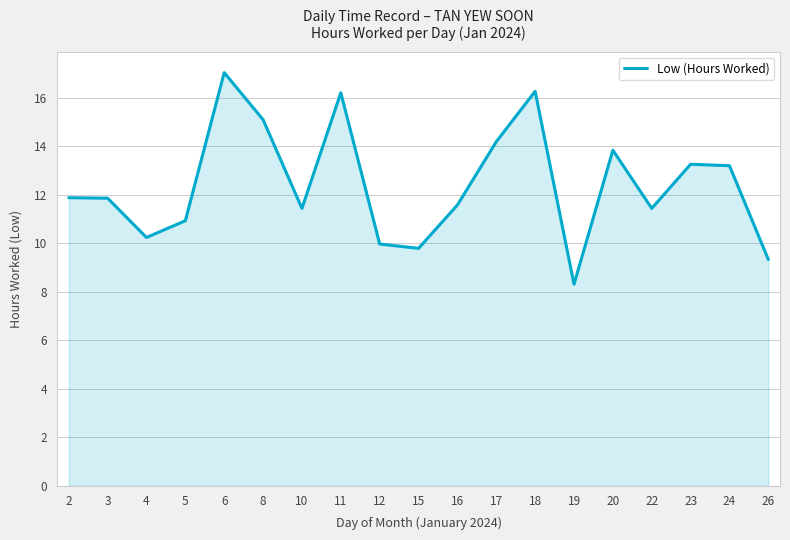

Which has a higher value, 26 or 6?

6